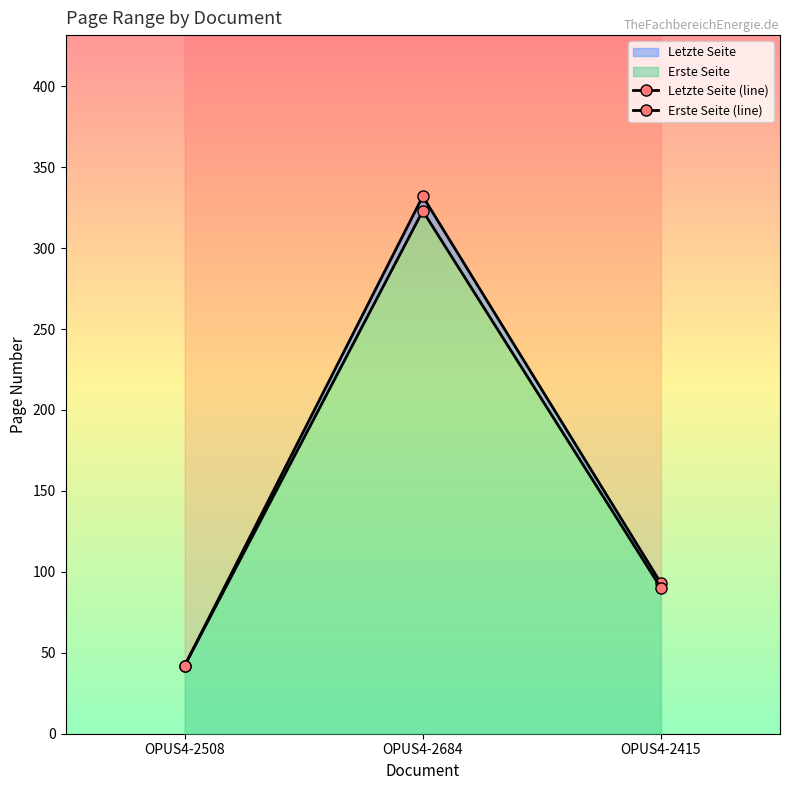

Reading right to left, what are all the values shown in this chart?

Letzte Seite (line): OPUS4-2415=93	OPUS4-2684=332	OPUS4-2508=42
Erste Seite (line): OPUS4-2415=90	OPUS4-2684=323	OPUS4-2508=42